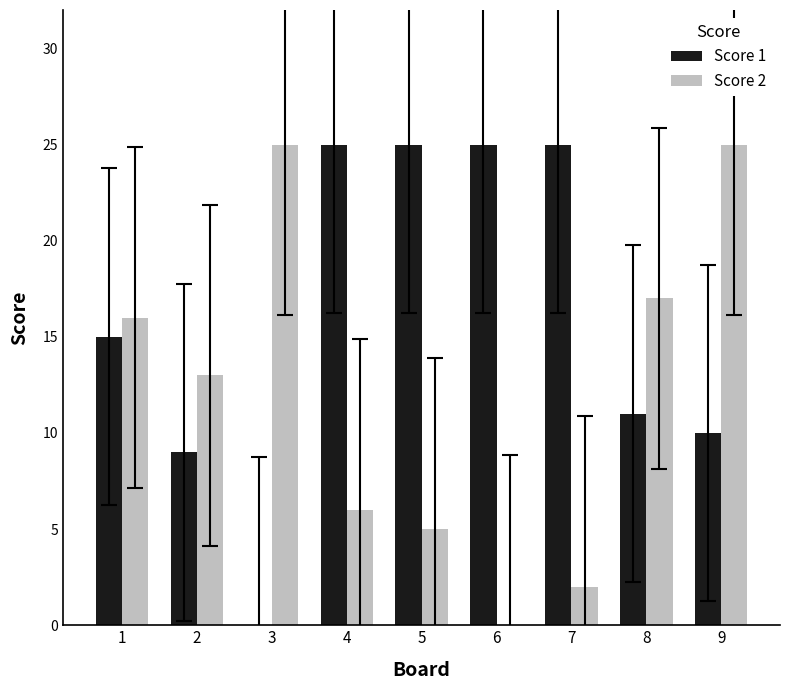

True or false: Score 2 has a value of 15 at 6.

False